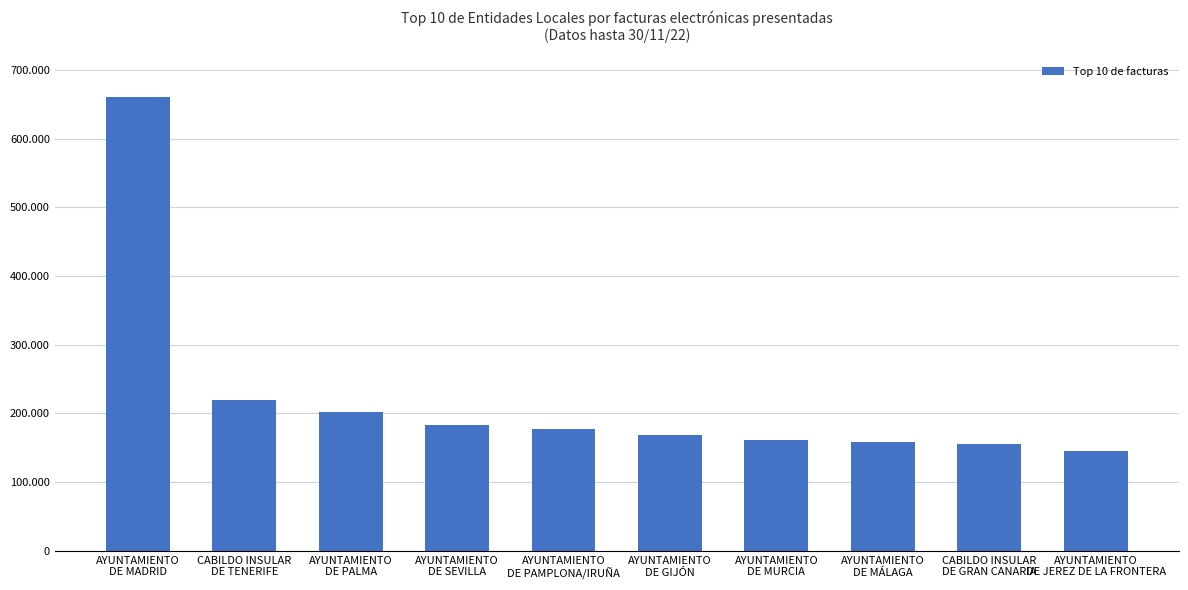

The value at AYUNTAMIENTO
DE PALMA is 202520. True or false?

True